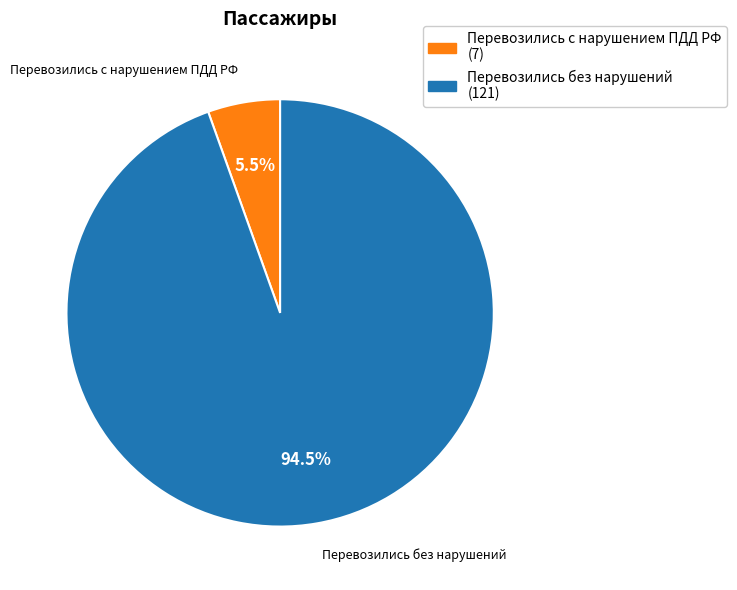

What is the largest slice in the pie chart?

Перевозились без нарушений